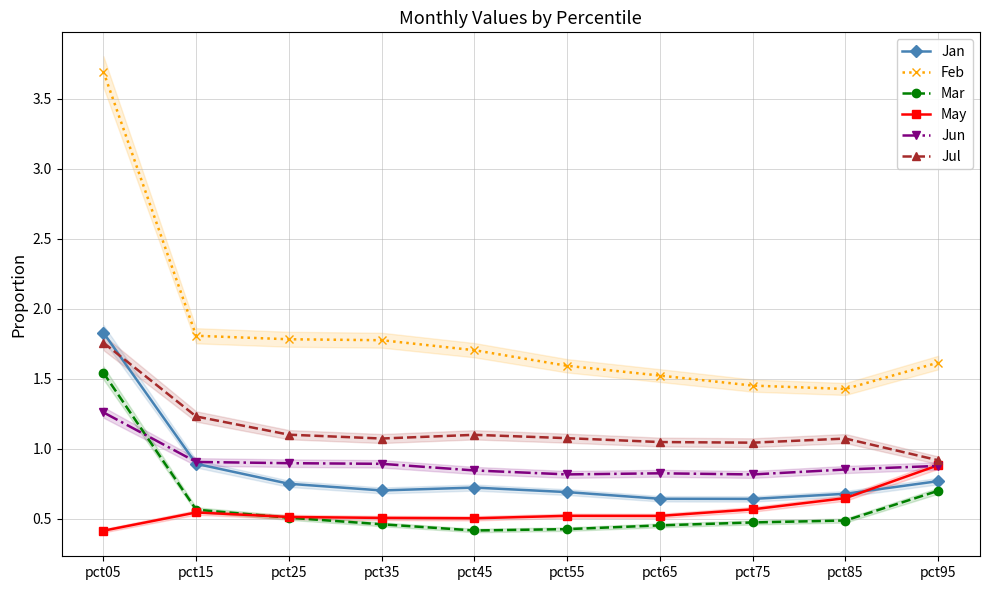

True or false: Mar and Jan intersect in this chart.

False